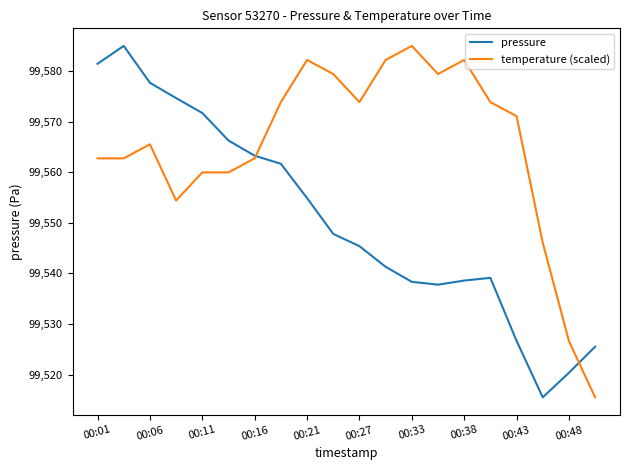

Which series has the largest total across all categories?

temperature (scaled)